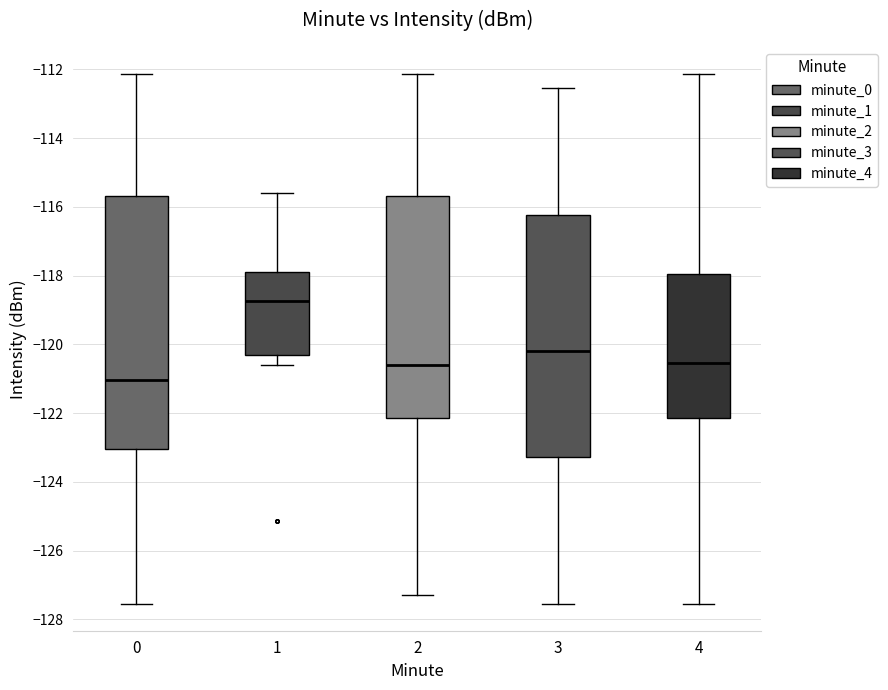

Reading left to right, read every box against the y-axis: the position of its median line, the range the box covers, and the ends of its whiskers. The values are not printed on the chart, so give them approximately, as read against the axis.

0: median -121.0, box -123.0 to -115.6, whiskers -127.6 to -112.2
1: median -118.8, box -120.4 to -118.0, whiskers -120.6 to -115.6
2: median -120.6, box -122.2 to -115.6, whiskers -127.2 to -112.2
3: median -120.2, box -123.2 to -116.2, whiskers -127.6 to -112.6
4: median -120.6, box -122.2 to -118.0, whiskers -127.6 to -112.2